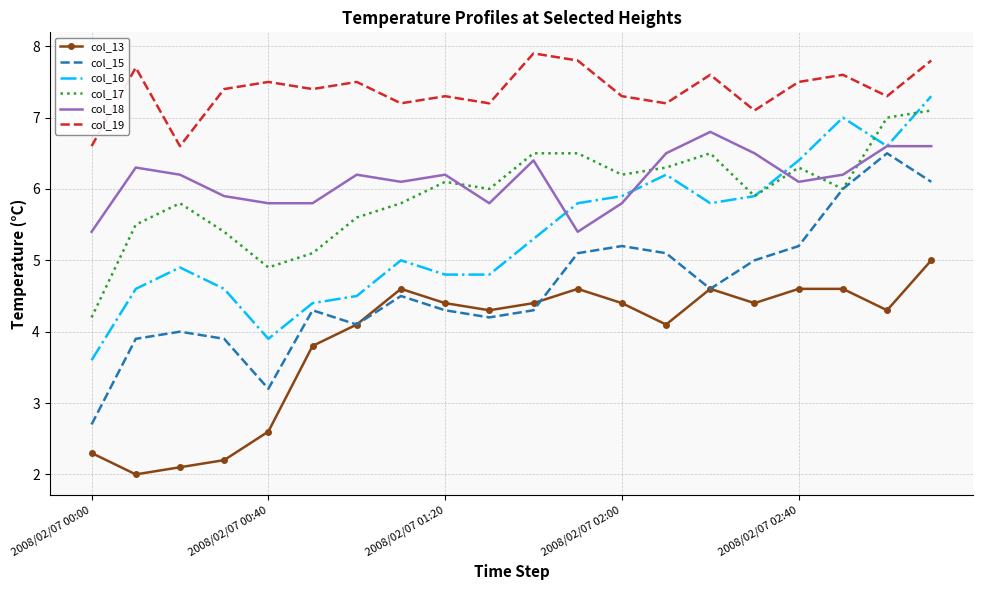

Which series has the largest total across all categories?

col_19